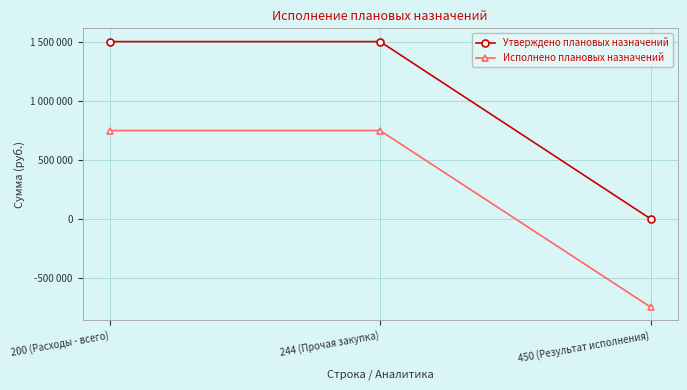

What are all the series names shown in the legend?

Утверждено плановых назначений, Исполнено плановых назначений